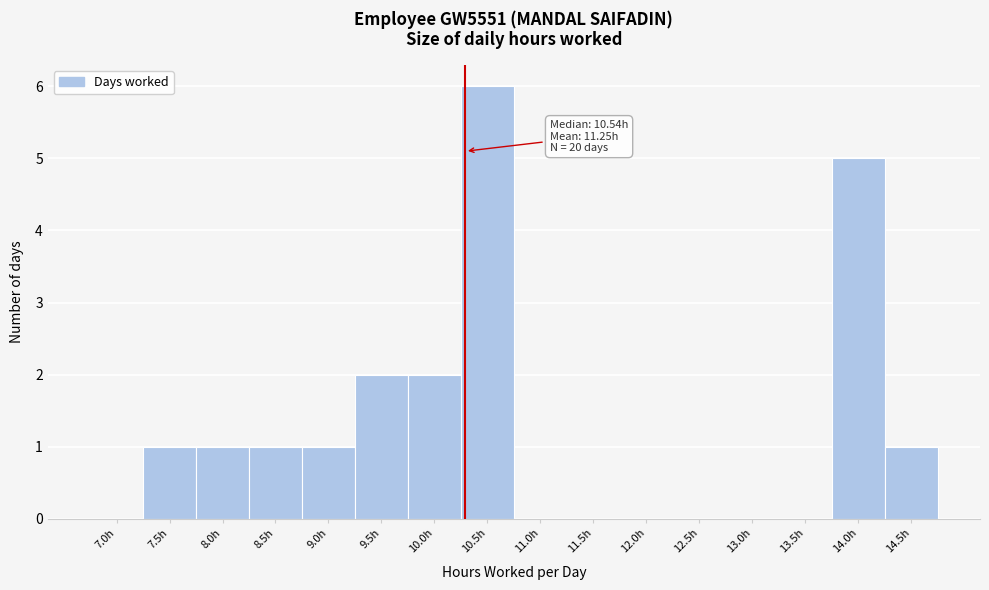

Reading left to right, transcribe all the data shown in this chart.

7.0h=0	7.5h=1	8.0h=1	8.5h=1	9.0h=1	9.5h=2	10.0h=2	10.5h=6	11.0h=0	11.5h=0	12.0h=0	12.5h=0	13.0h=0	13.5h=0	14.0h=5	14.5h=1